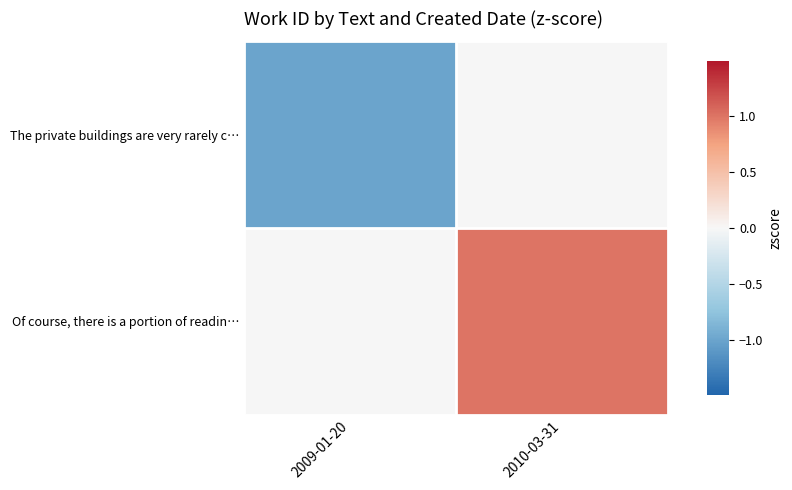

Reading left to right, transcribe all the data shown in this chart.

The private buildings are very rarely c…: 2009-01-20=-1	2010-03-31=0
Of course, there is a portion of readin…: 2009-01-20=0	2010-03-31=1